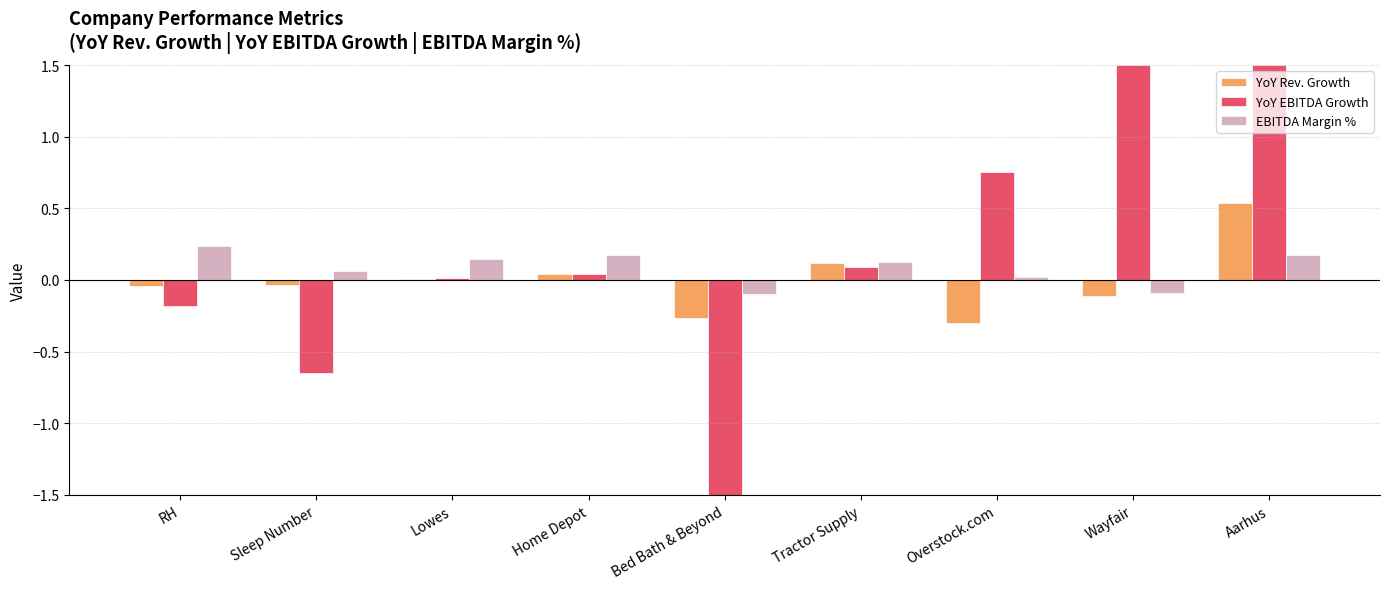

How many data points in EBITDA Margin % are above 0?

7